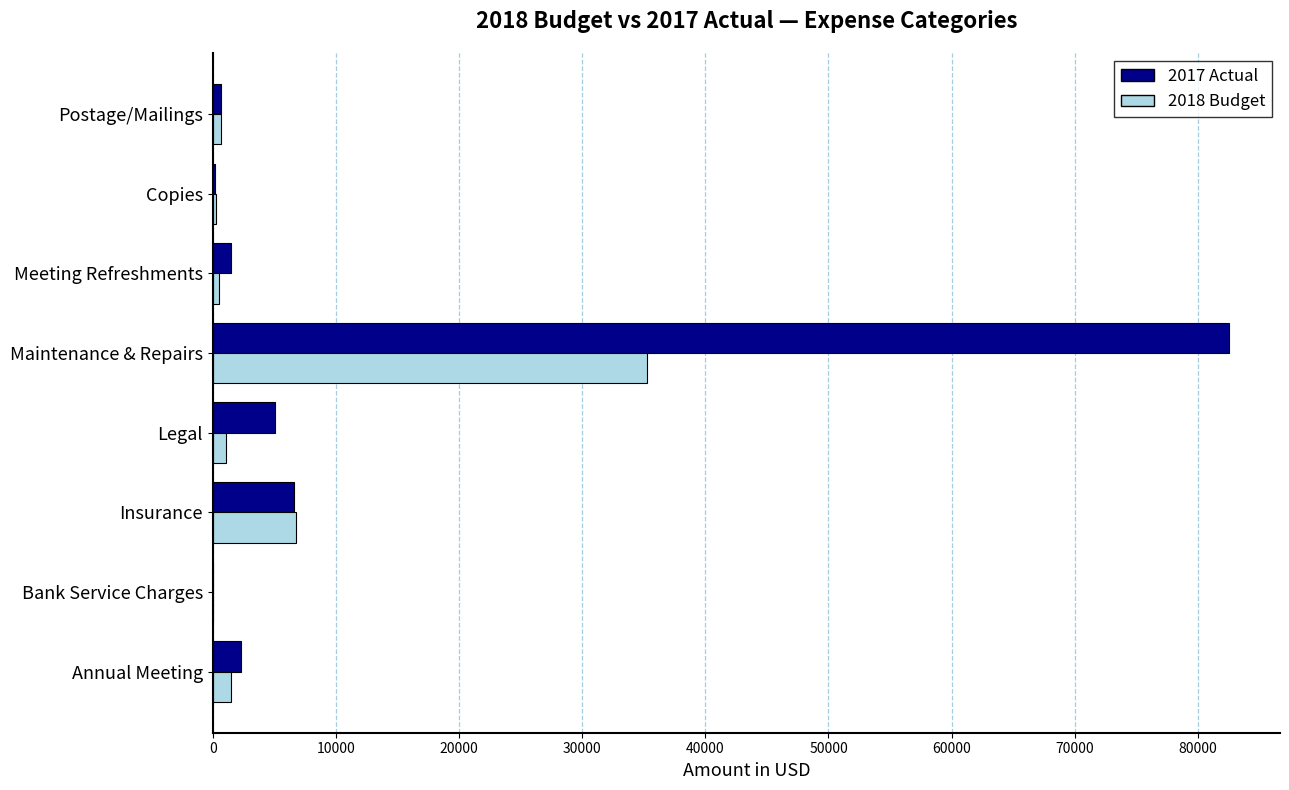

Count the number of categories in the chart.

8